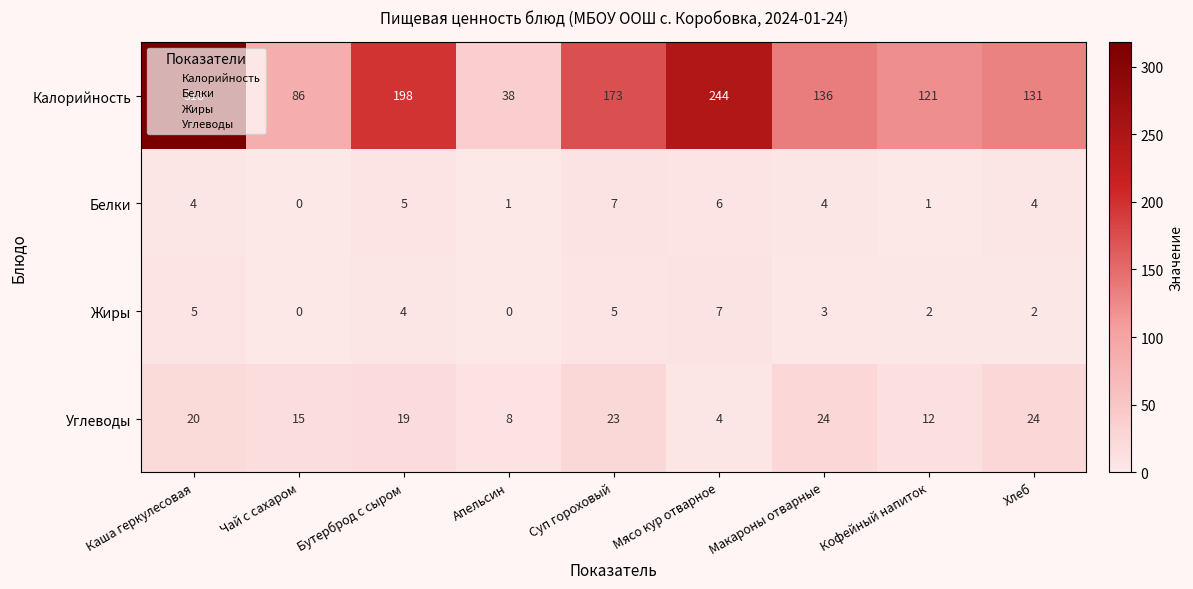

Which category has the highest value in the Белки series?

Суп гороховый